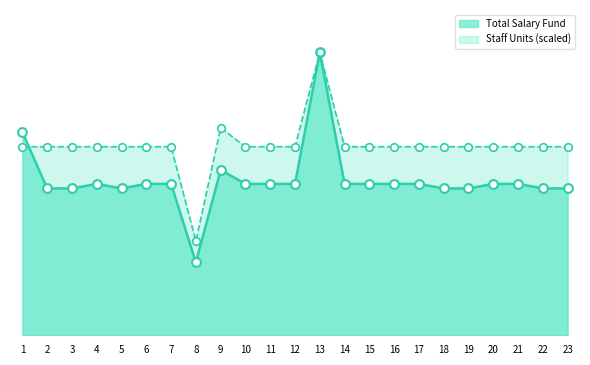

At which category is the sum across all series the highest?

13